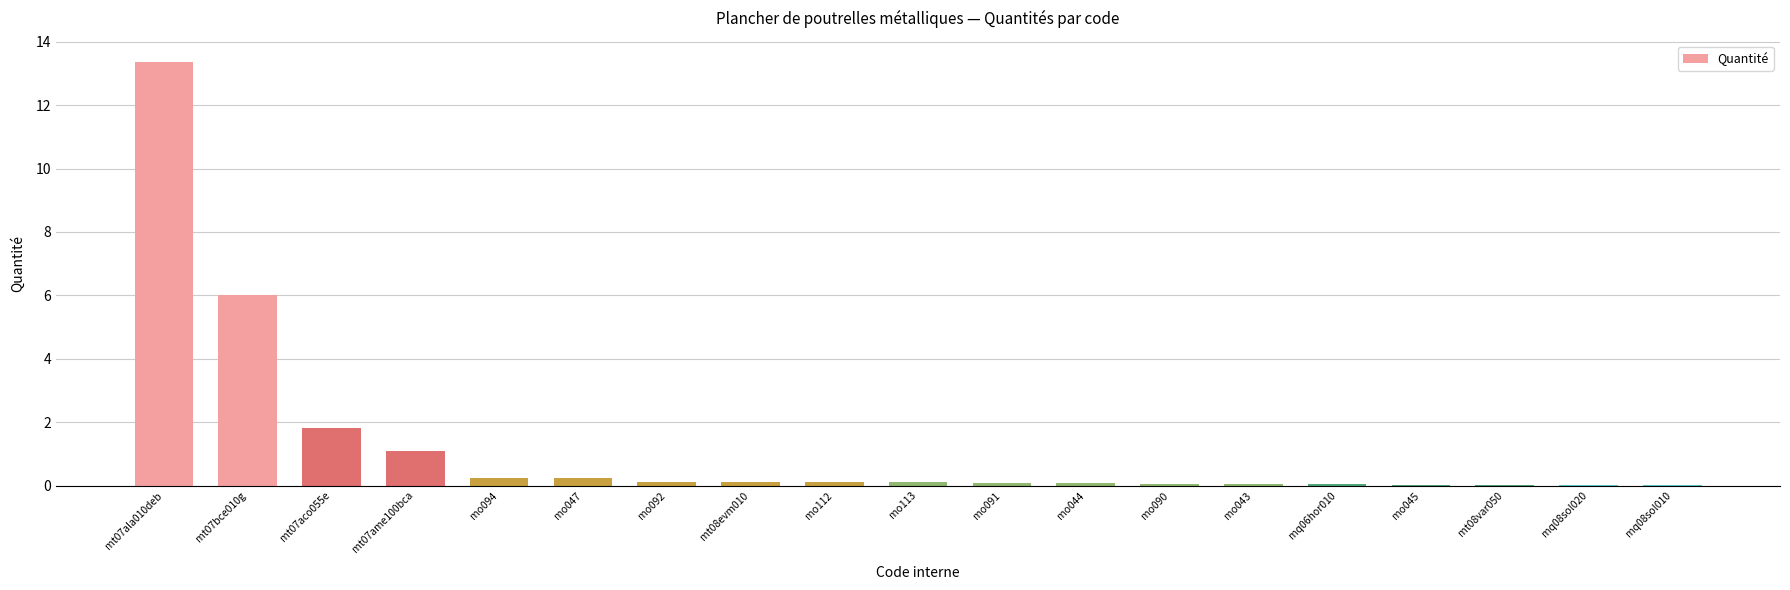

Count the number of categories in the chart.

19